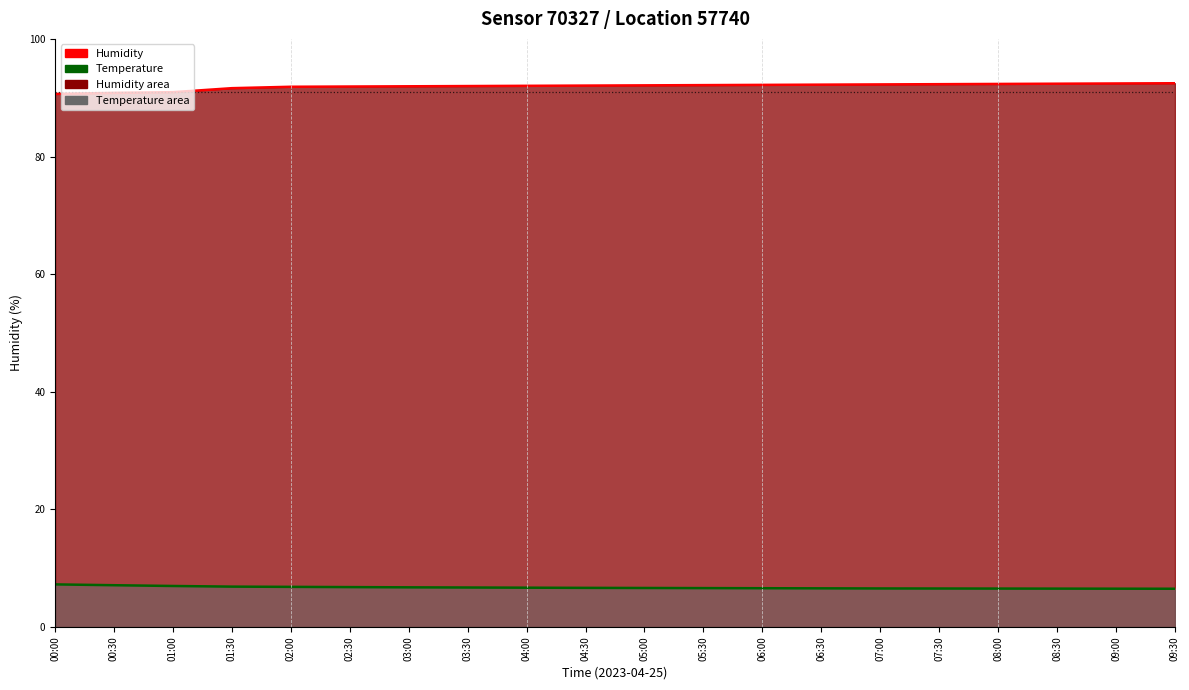

Reading left to right, list all the values displayed in this chart.

Humidity (line): 90.6	90.8	90.9	91.6	91.9	91.9	91.9	92.0	92.0	92.1	92.1	92.1	92.2	92.2	92.3	92.3	92.3	92.4	92.4	92.5
Temperature (line): 7.2	7.1	7.0	6.9	6.8	6.8	6.7	6.7	6.7	6.7	6.6	6.6	6.6	6.6	6.5	6.5	6.5	6.5	6.5	6.5